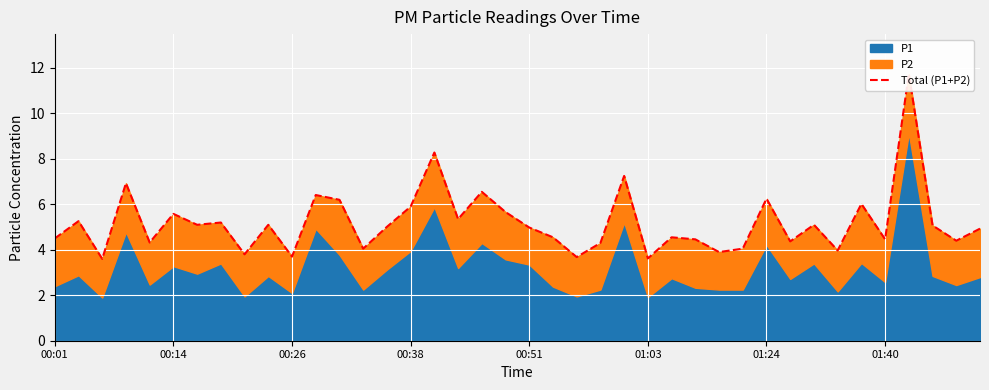

What is the greatest value displayed?

11.7